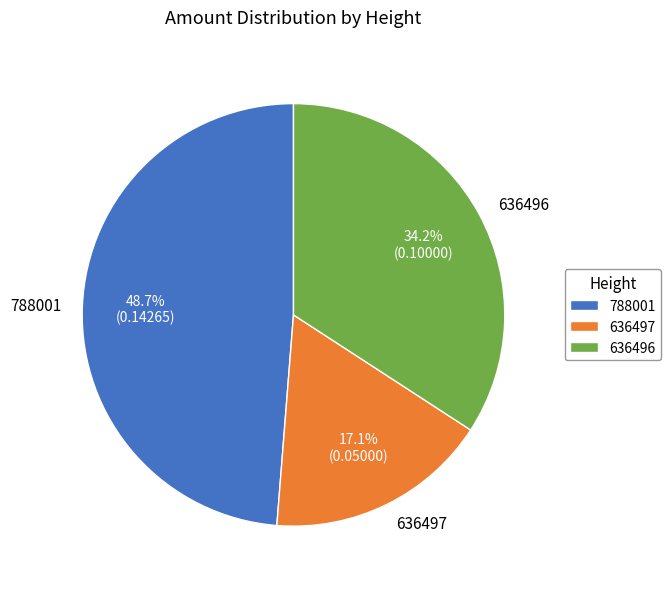

Which slice is the largest?

788001